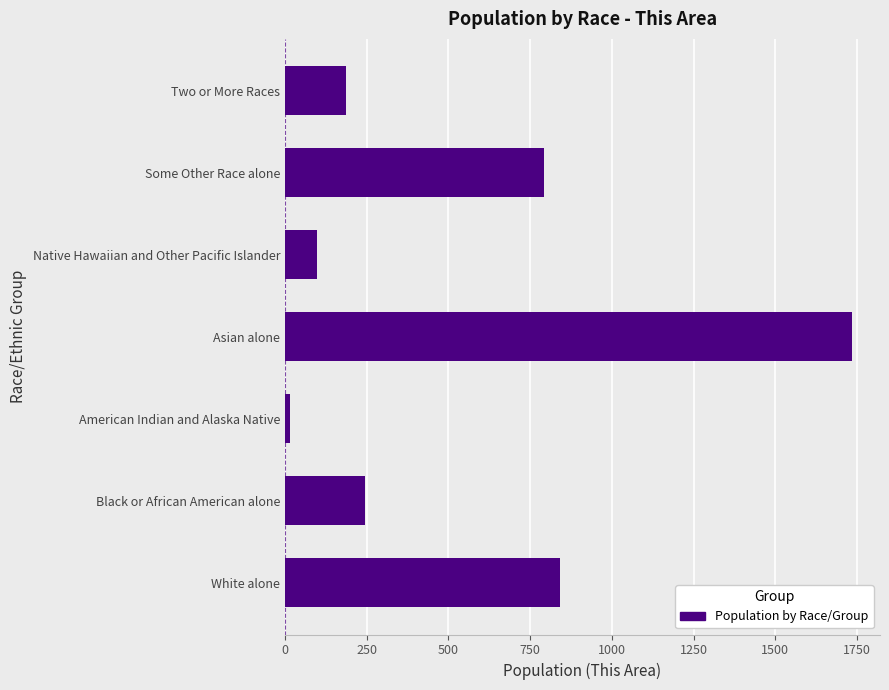

List the labels in order of value, largest first.

Asian alone, White alone, Some Other Race alone, Black or African American alone, Two or More Races, Native Hawaiian and Other Pacific Islander, American Indian and Alaska Native